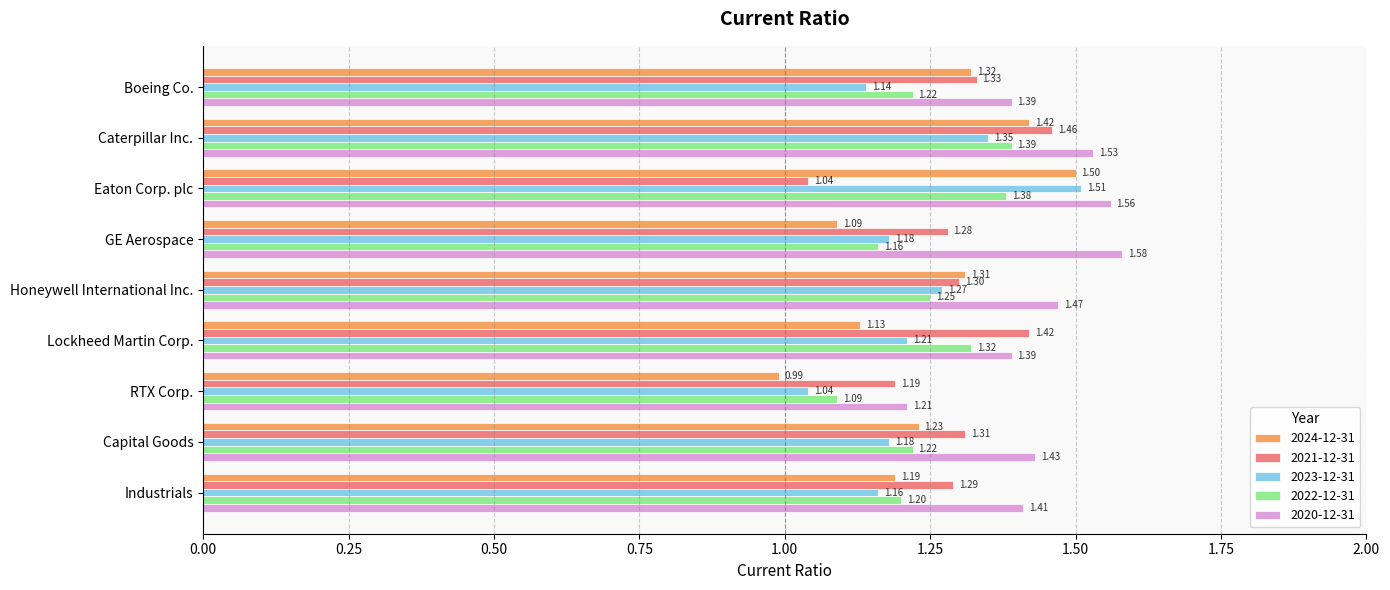

What is the average value of the 2023-12-31 series?

1.2